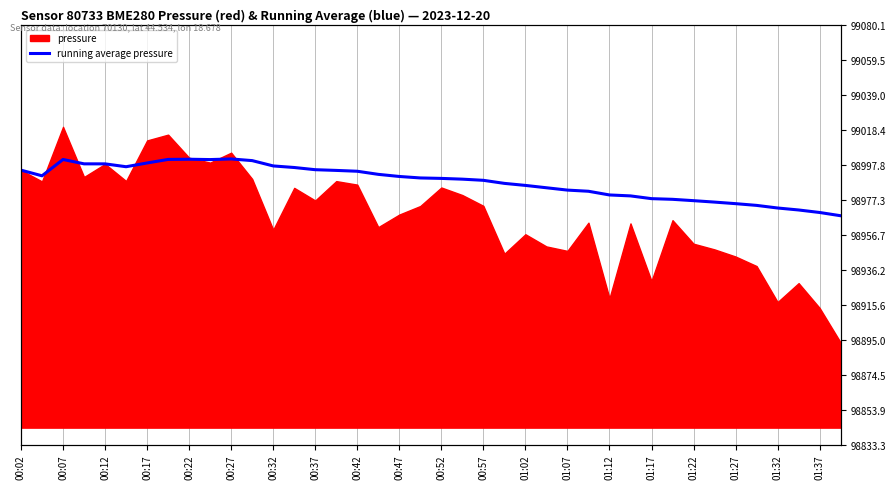

What is the sum of the values at 22 and 01:17?

197983.1